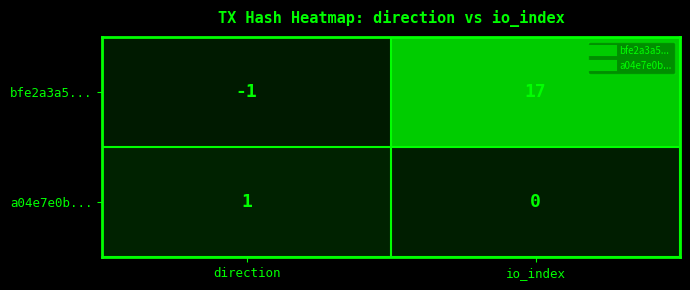

What is the total value across all series at io_index?

17